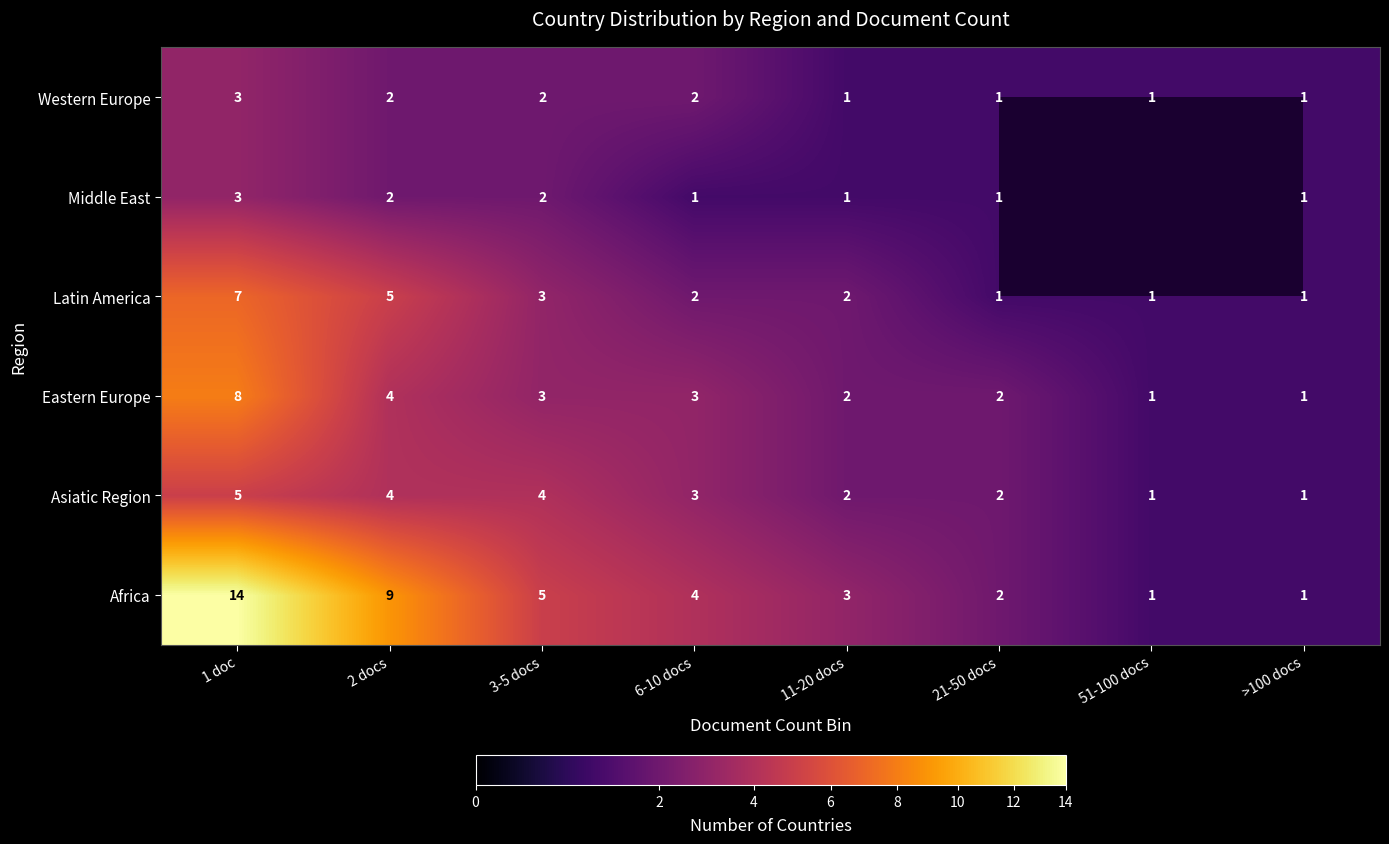

Which label corresponds to the largest value in the chart?

1 doc